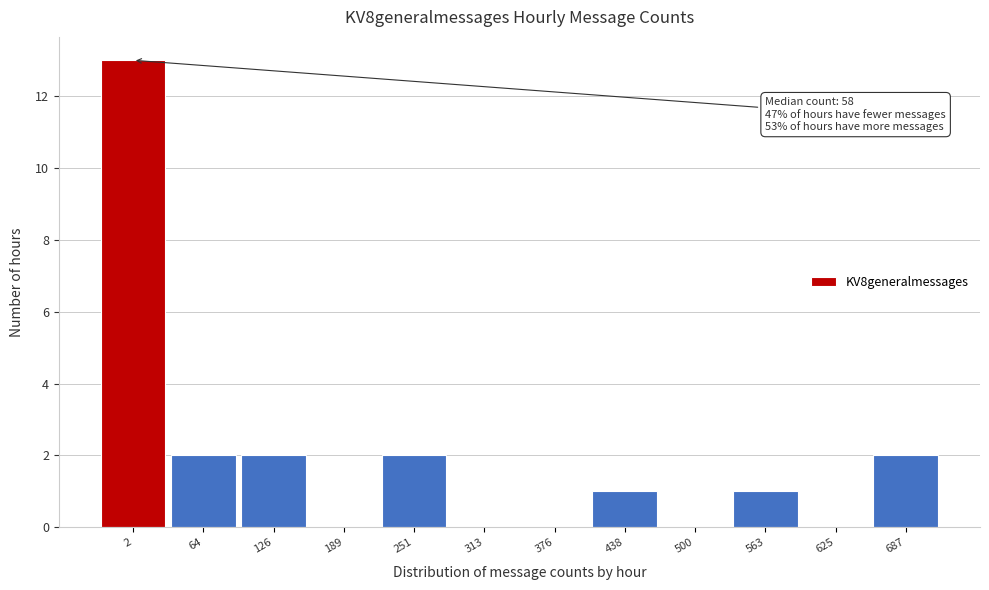

Reading left to right, extract all data points from this chart.

2=13	64=2	126=2	189=0	251=2	313=0	376=0	438=1	500=0	563=1	625=0	687=2